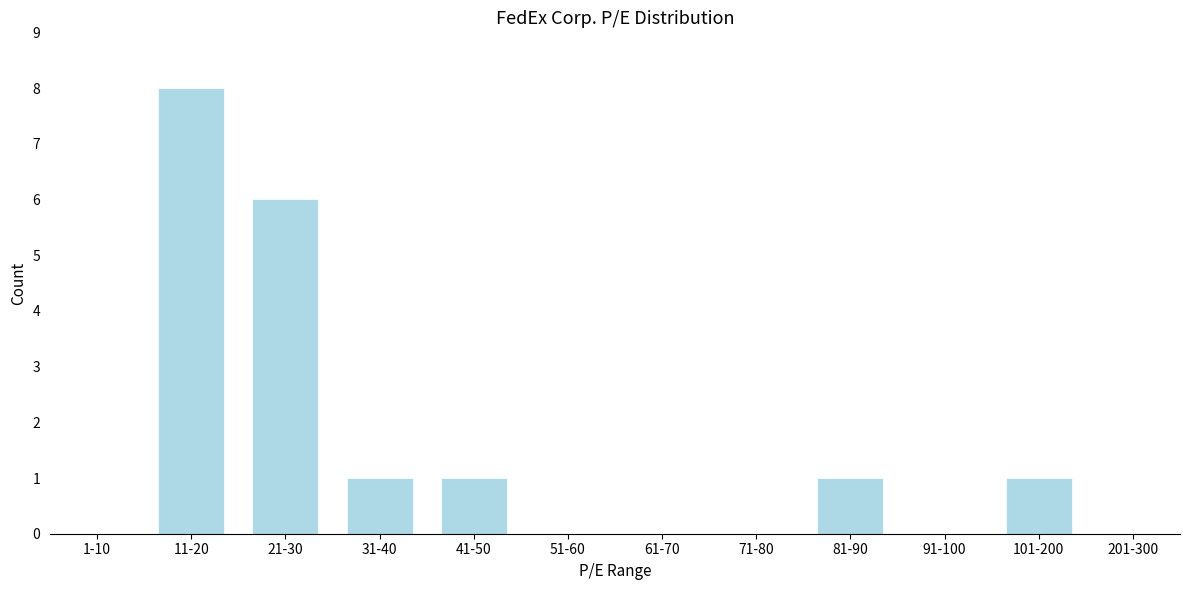

Reading left to right, what are all the values shown in this chart?

1-10=0	11-20=8	21-30=6	31-40=1	41-50=1	51-60=0	61-70=0	71-80=0	81-90=1	91-100=0	101-200=1	201-300=0